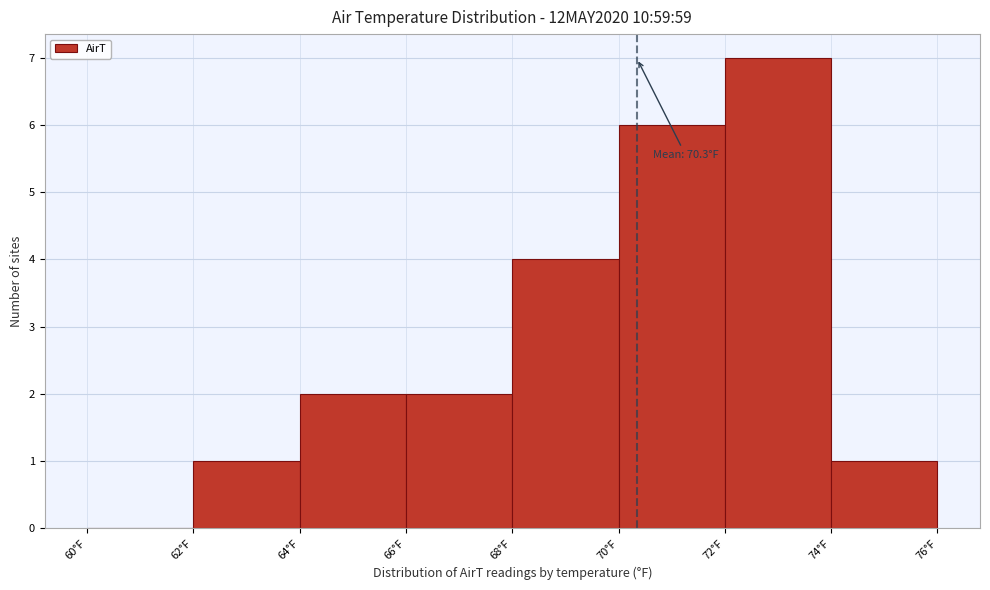

Over which range of the x-axis is the bar tallest?

72 to 74